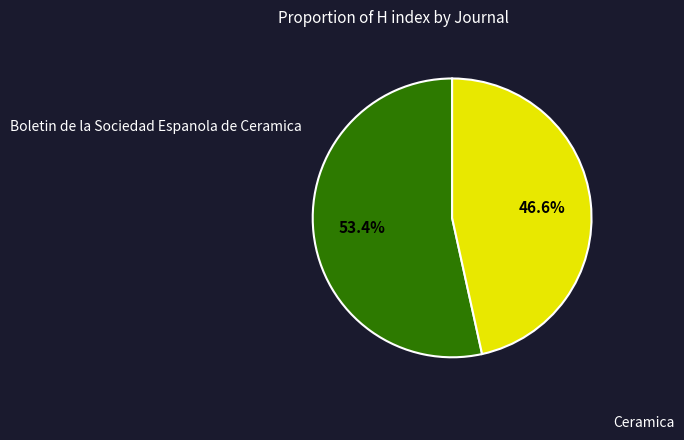

Is there any slice that represents more than half of the pie?

Yes